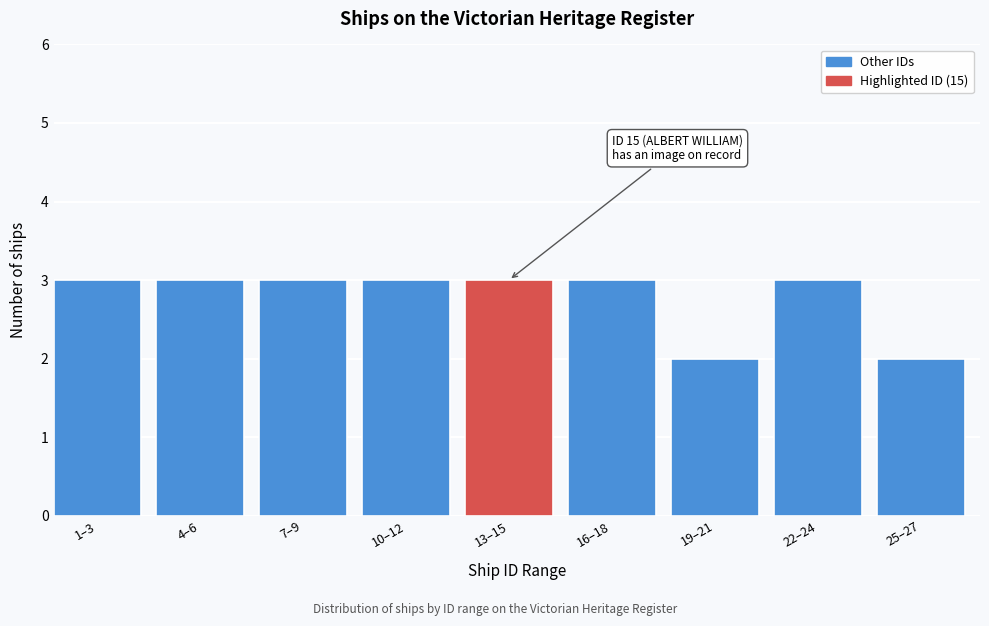

Reading left to right, transcribe all the data shown in this chart.

3	3	3	3	3	3	2	3	2